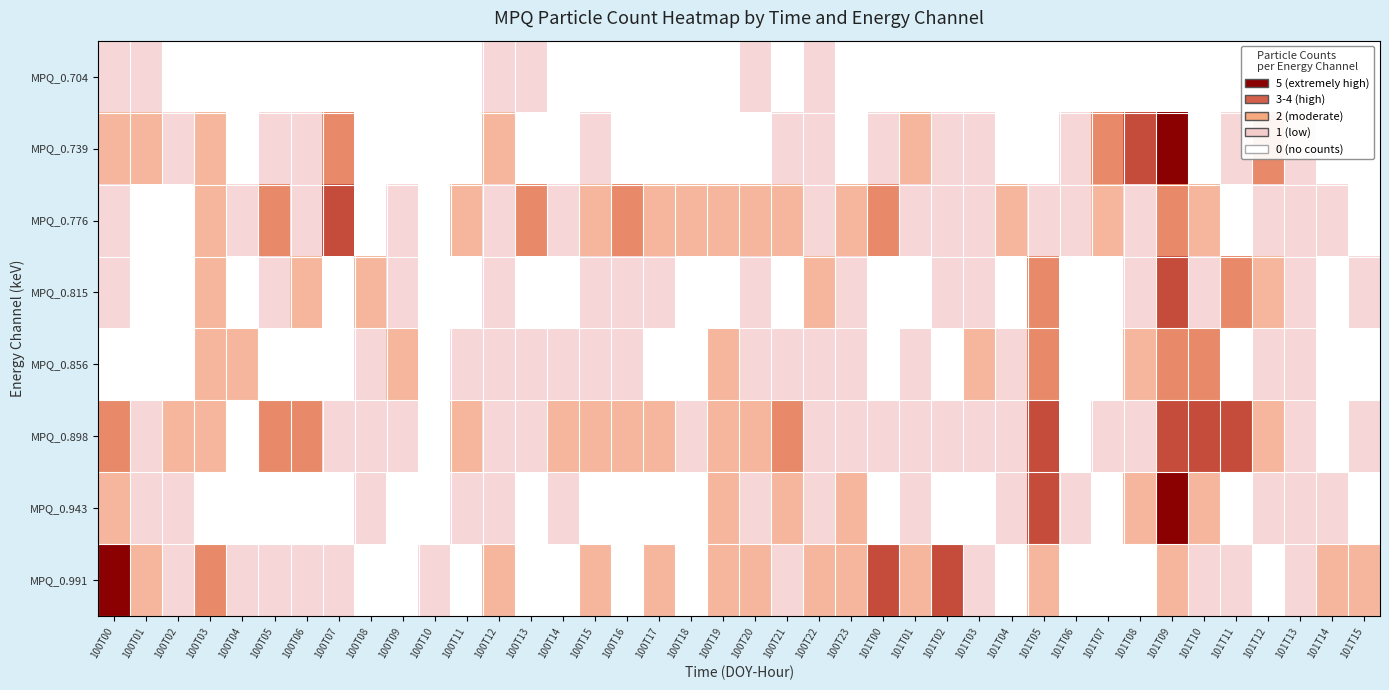

How many categories are shown in the chart?

40